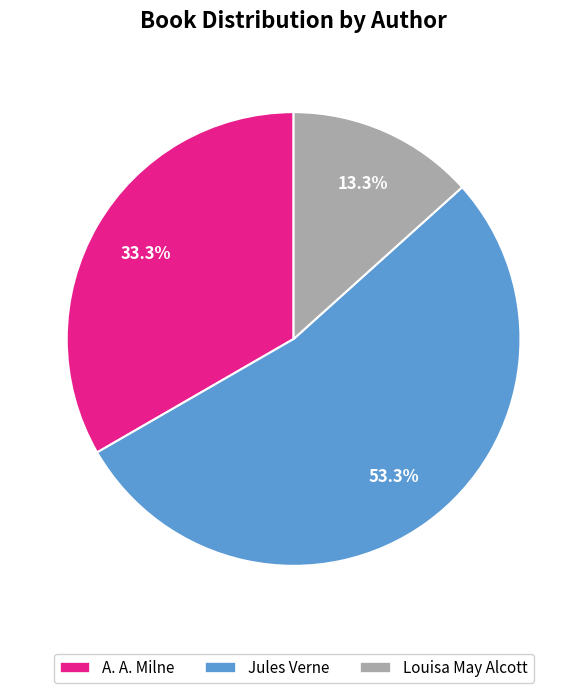

To the nearest percent, what percentage of the pie is Louisa May Alcott?

13%